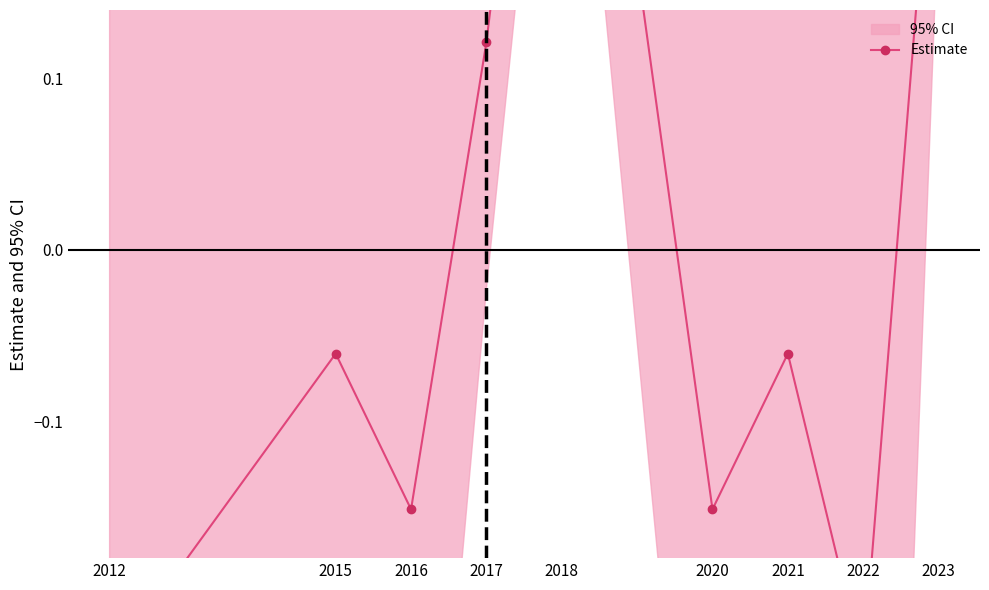

How many lines are shown in the chart?

1